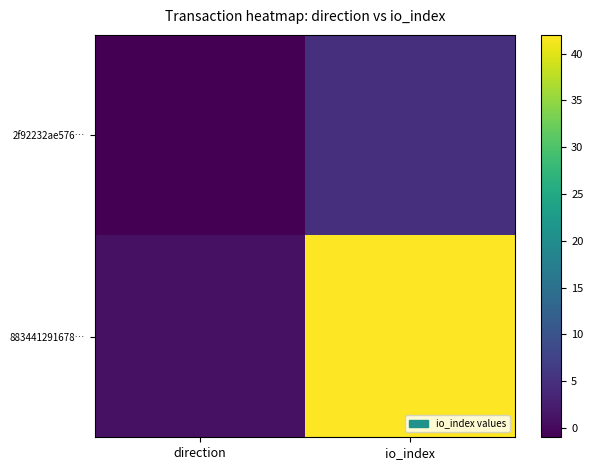

Reading left to right, extract all data points from this chart.

2f92232ae576…: direction=-1	io_index=5
883441291678…: direction=1	io_index=42